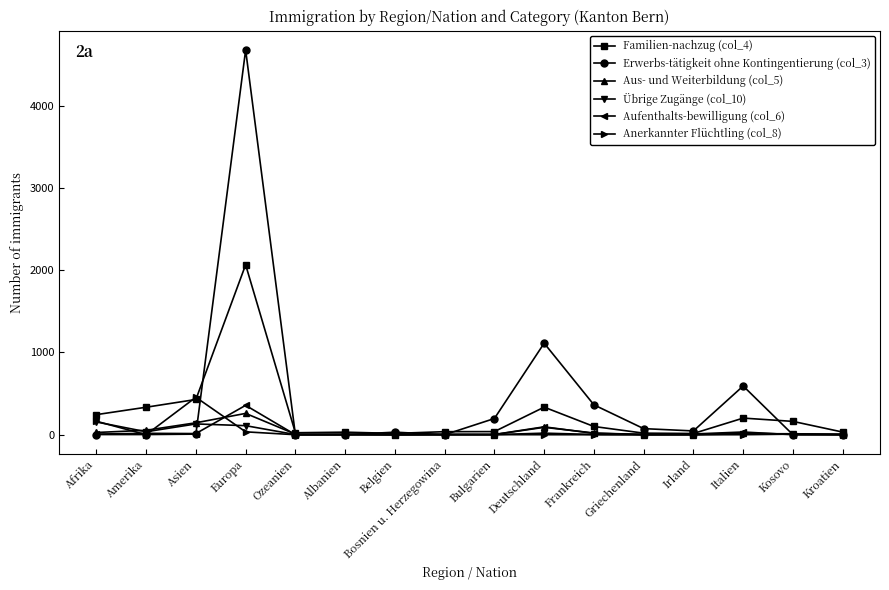

What value does the Erwerbs-tätigkeit ohne Kontingentierung (col_3) series have at Asien?

7